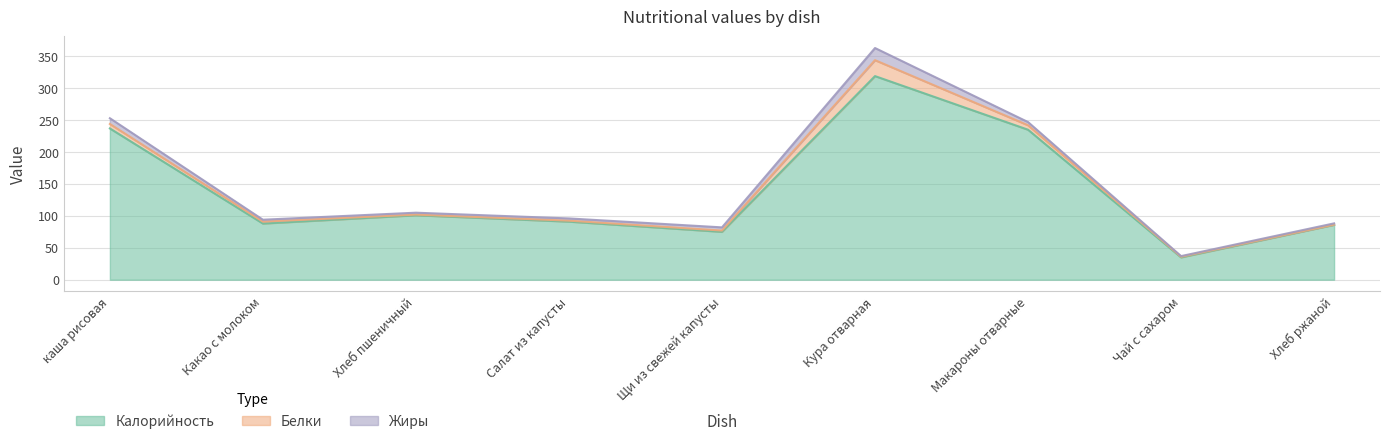

What is the difference between the Белки values at каша рисовая and Хлеб ржаной?

6.7